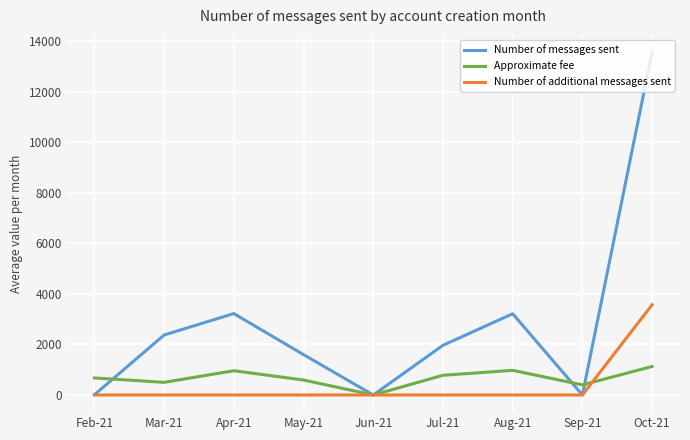

How many lines are shown in the chart?

3